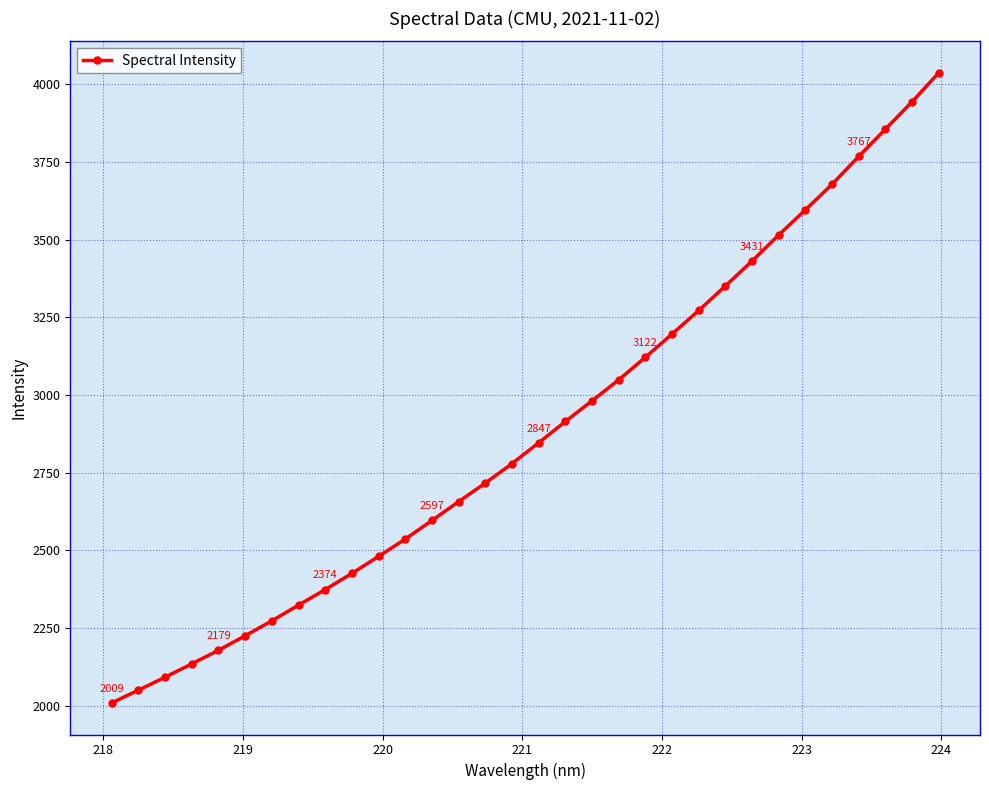

True or false: there are more than 2 points higher than both neighbors.

False